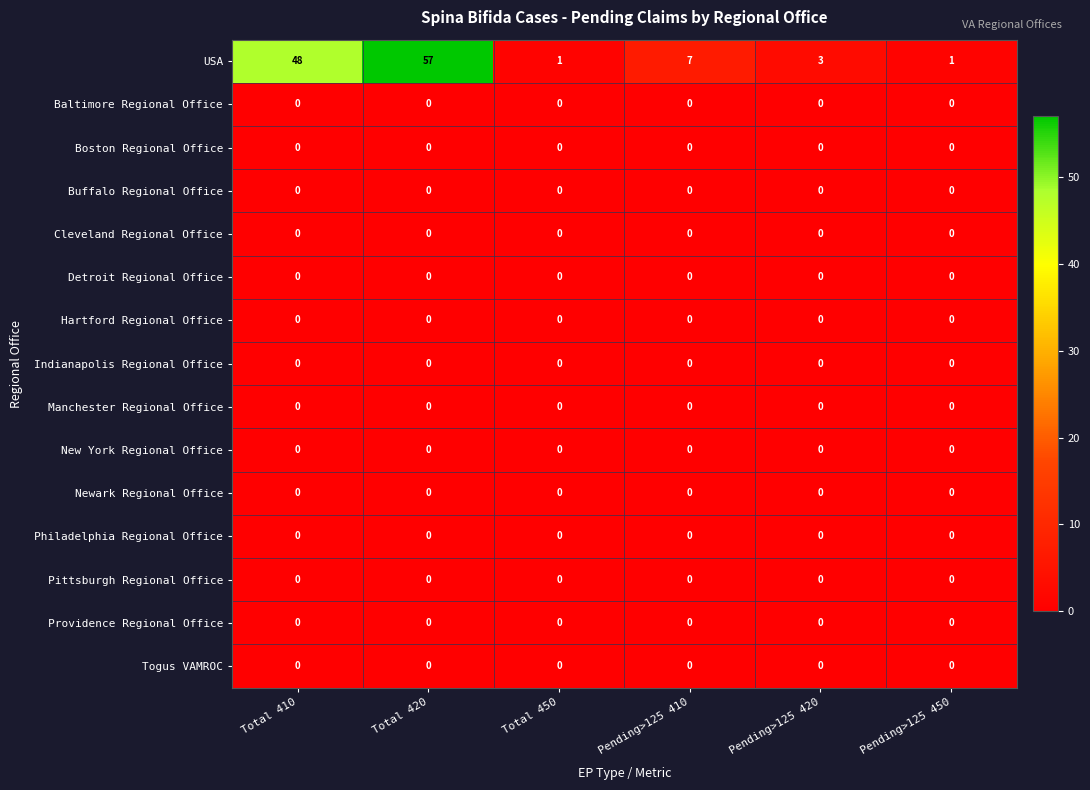

Which category has the highest value across all series?

Total 420